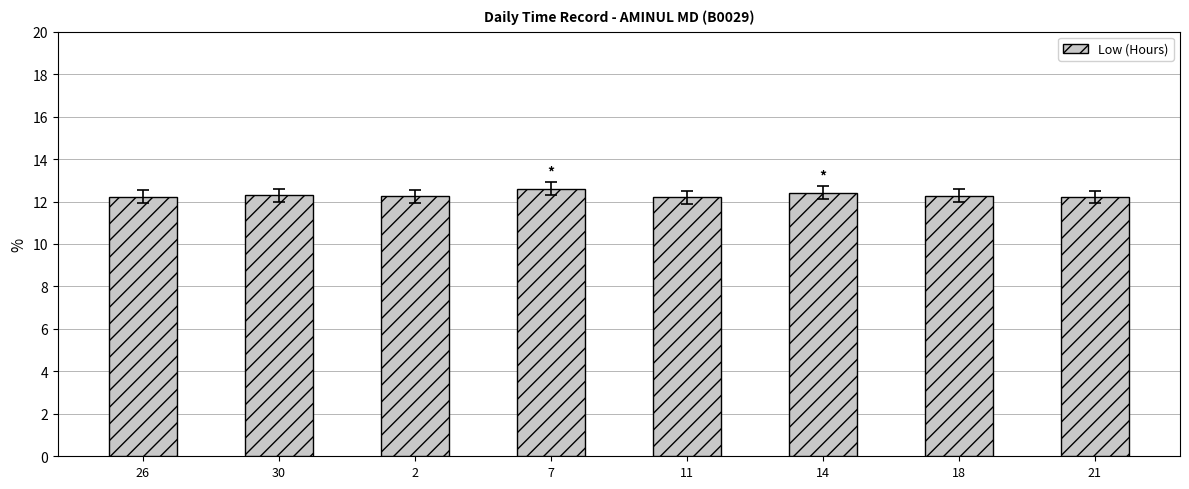

What is the smallest value displayed?

12.2